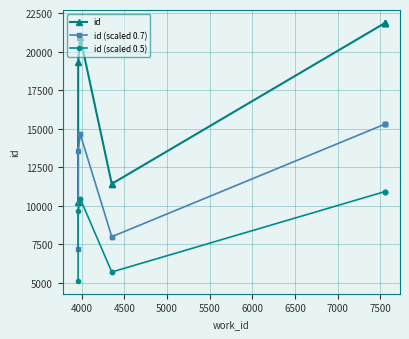

Reading left to right, what are all the values shown in this chart?

id: 10287.0	19357.0	20930.0	20933.0	11443.0	11436.0	21844.0	21854.0	21859.0	21860.0
id (scaled 0.7): 7200.9	13549.9	14651.0	14653.1	8010.1	8005.2	15290.8	15297.8	15301.3	15302.0
id (scaled 0.5): 5143.5	9678.5	10465.0	10466.5	5721.5	5718.0	10922.0	10927.0	10929.5	10930.0